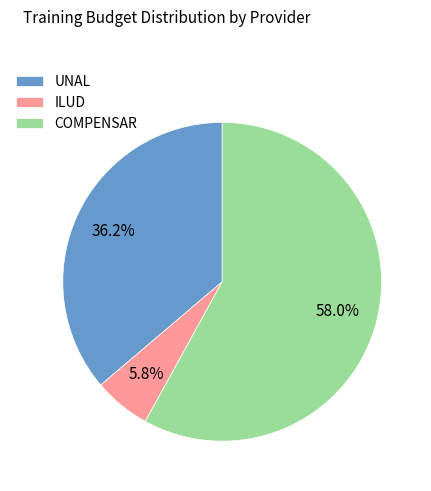

How many segments does this pie chart have?

3